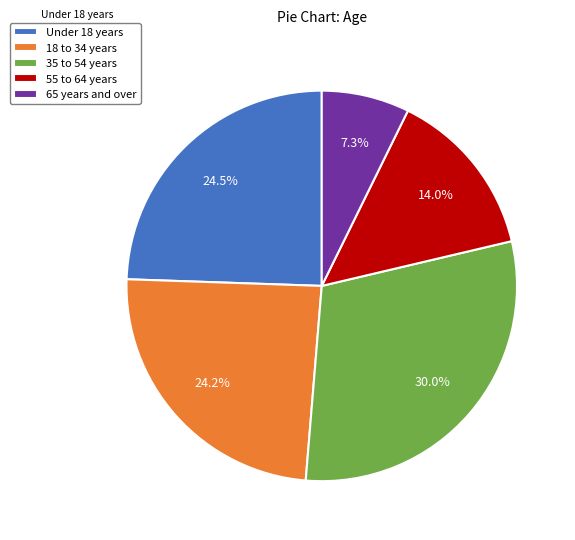

Approximately how many times larger is the value at 55 to 64 years compared to 35 to 54 years?

0.5